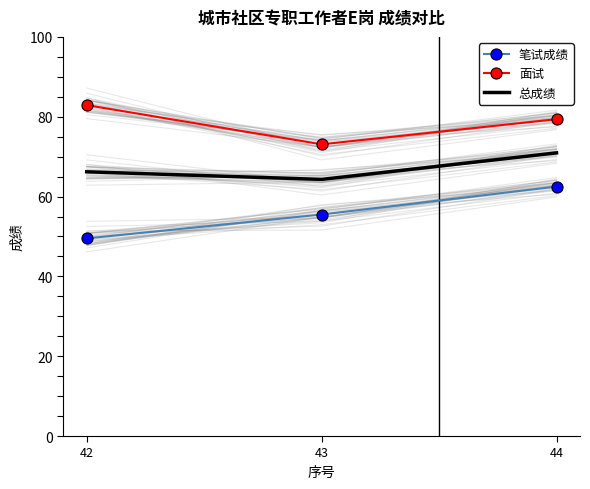

Reading left to right, what are all the values shown in this chart?

笔试成绩: 49.5	55.5	62.5
面试: 82.9	73.1	79.4
总成绩: 66.2	64.3	70.9